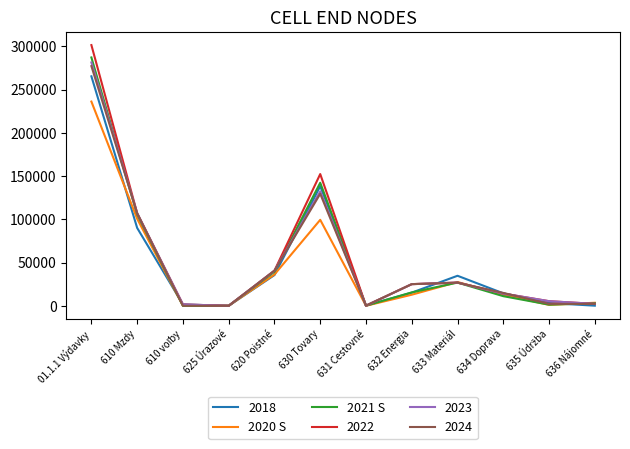

Which label corresponds to the largest value in the chart?

01.1.1 Výdavky